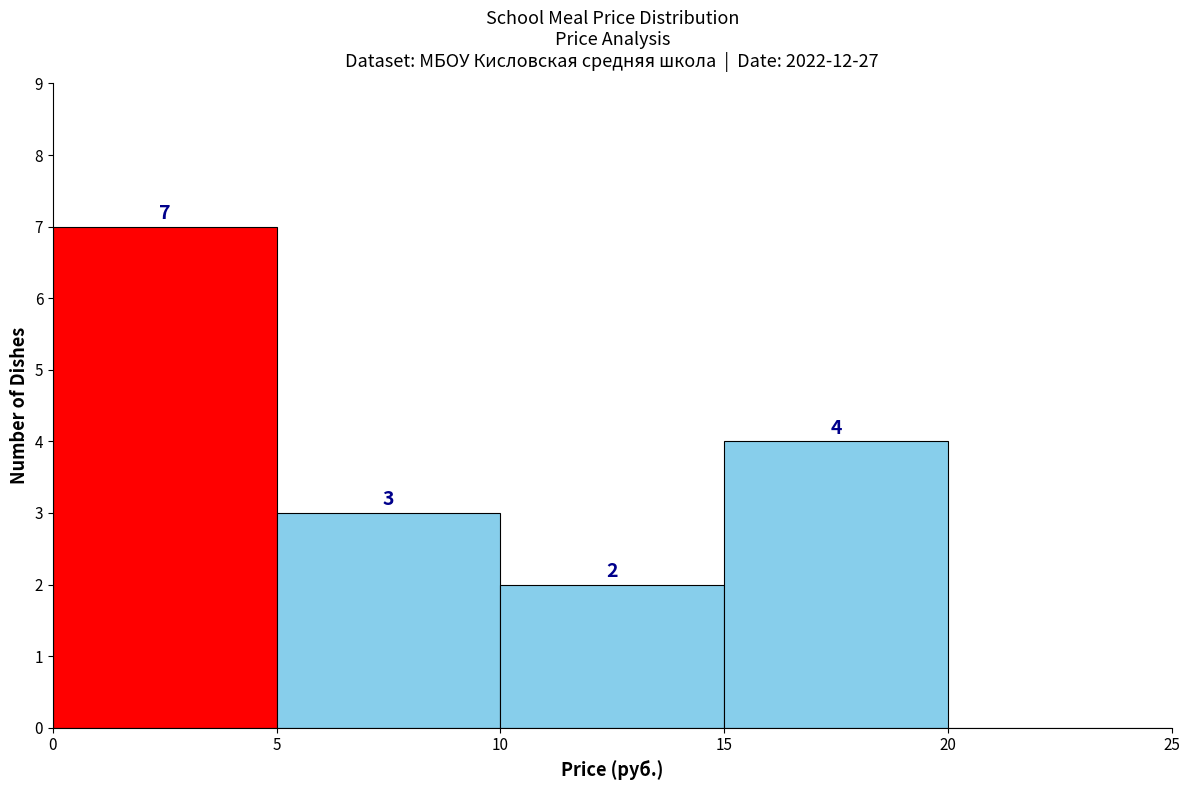

Over which range of the x-axis is the bar tallest?

0 to 5